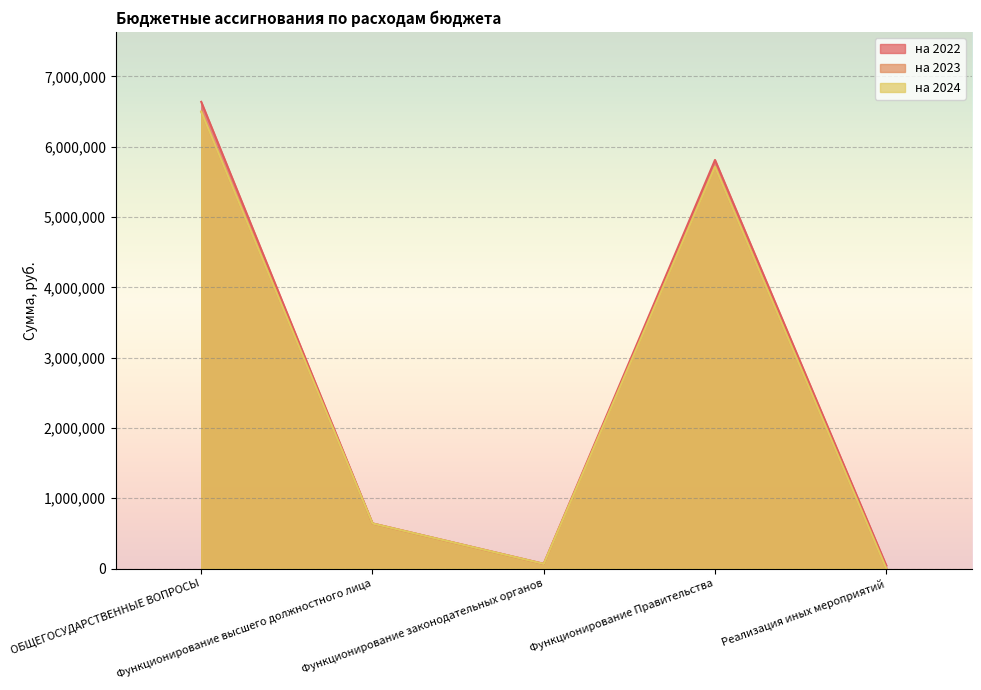

What is the difference between the second highest and second lowest values in the на 2022 series?

5745449.9